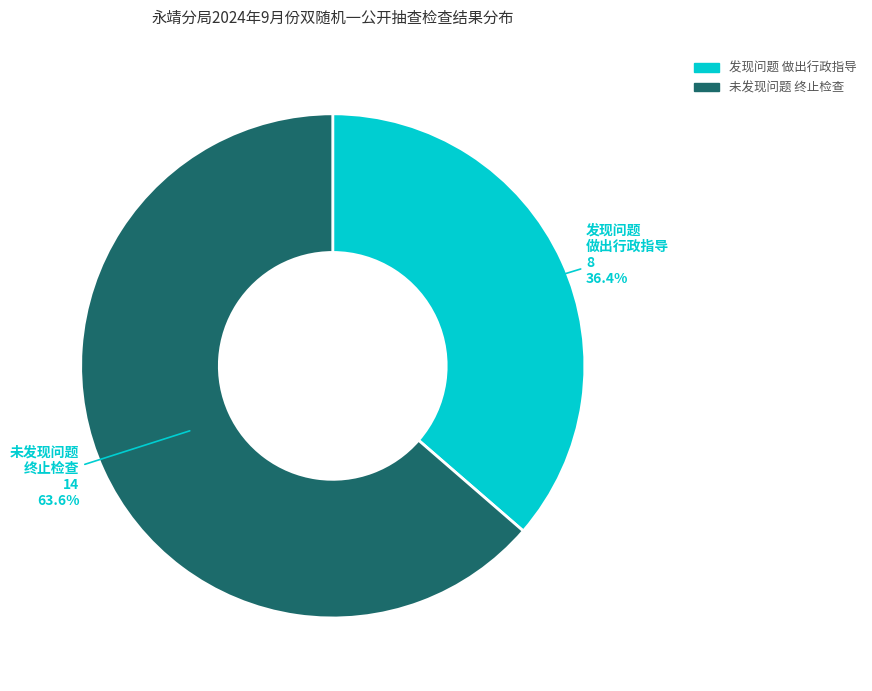

Is there any slice that represents more than half of the pie?

Yes